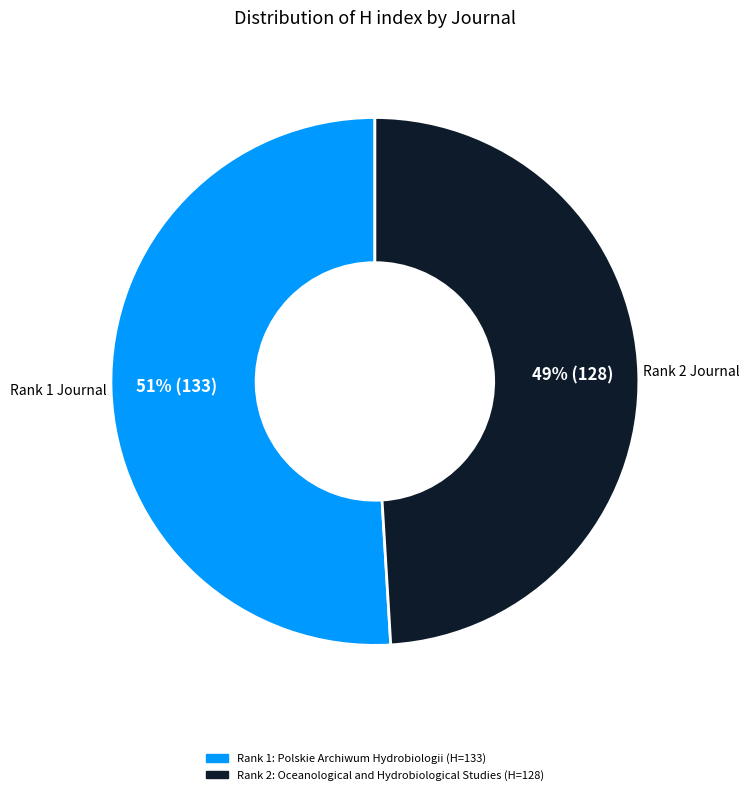

To the nearest percent, what is the difference between the largest and smallest slice percentages?

2%